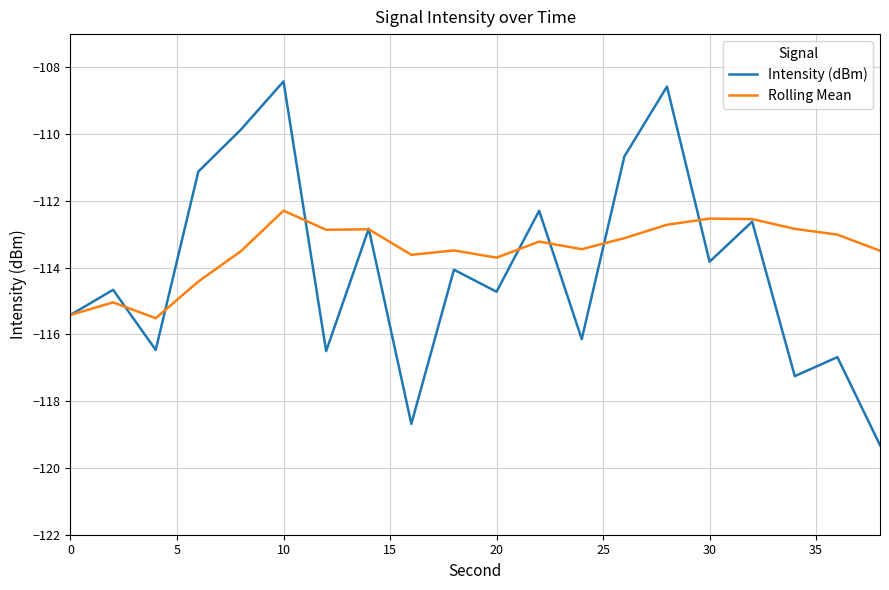

What is the maximum value shown in the chart?

-108.4